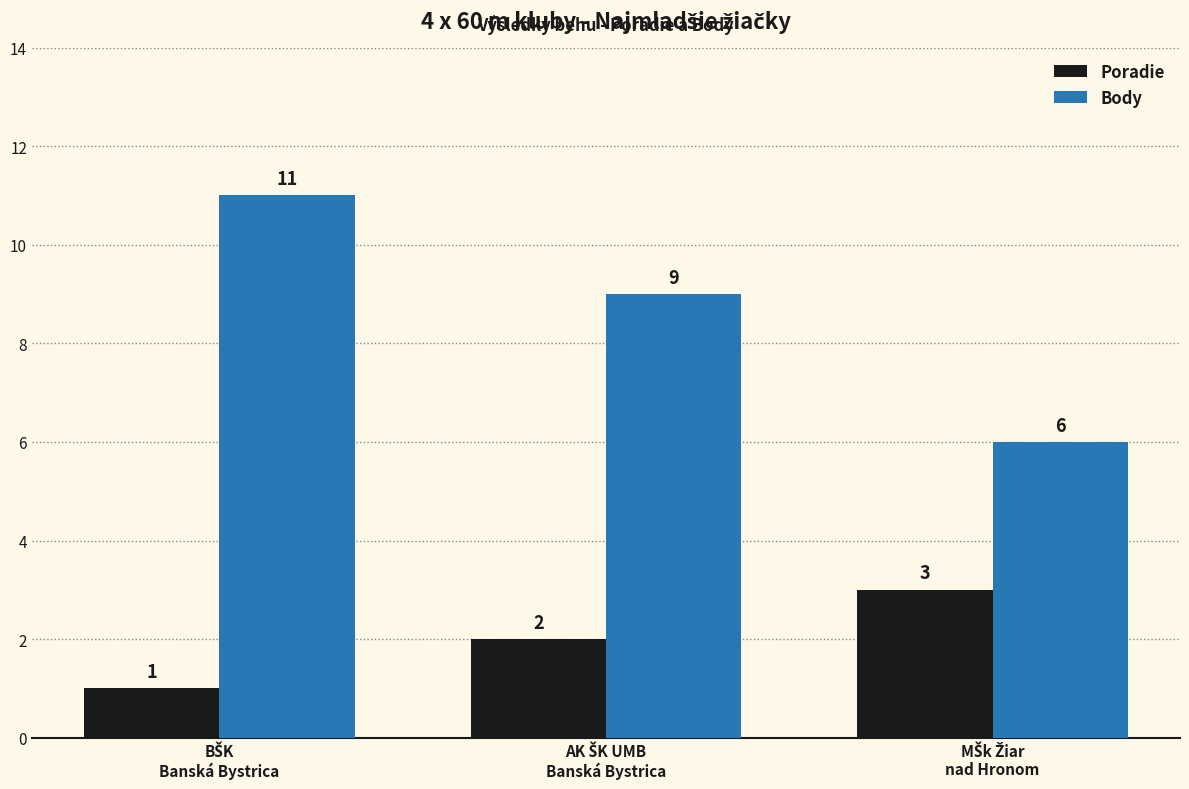

Reading right to left, extract all data points from this chart.

Poradie: 3	2	1
Body: 6	9	11